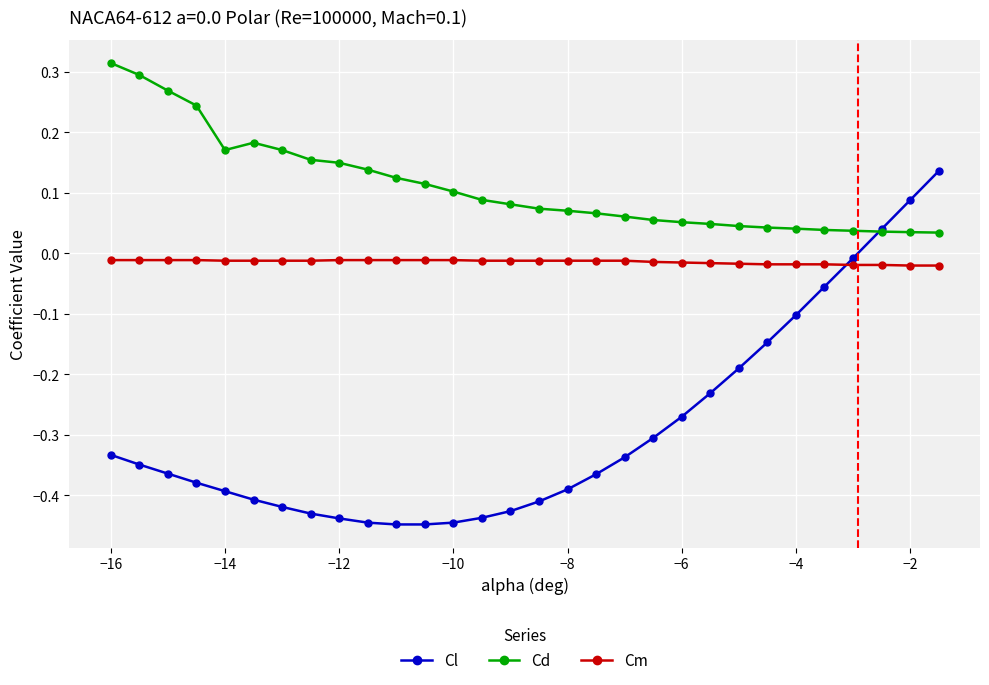

Which series has the widest spread of values?

Cl